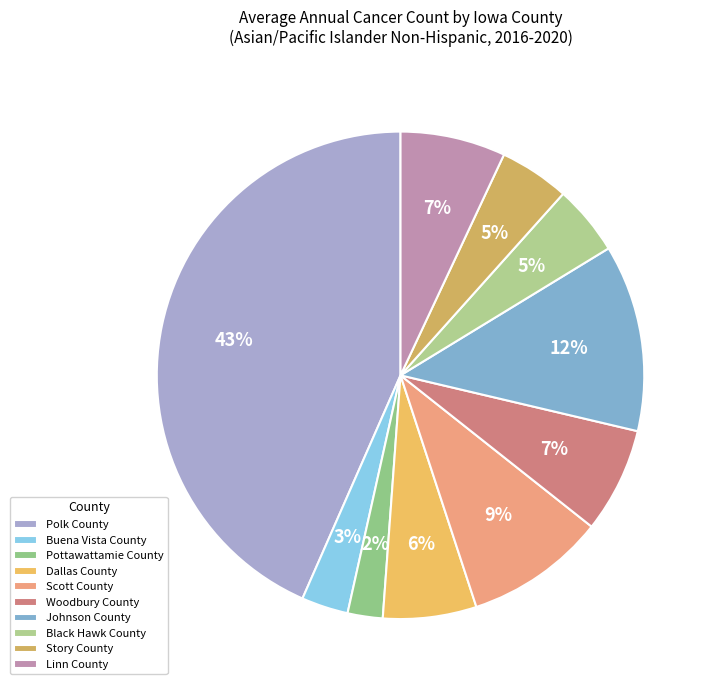

What percentage is the Johnson County slice, to the nearest percent?

12%